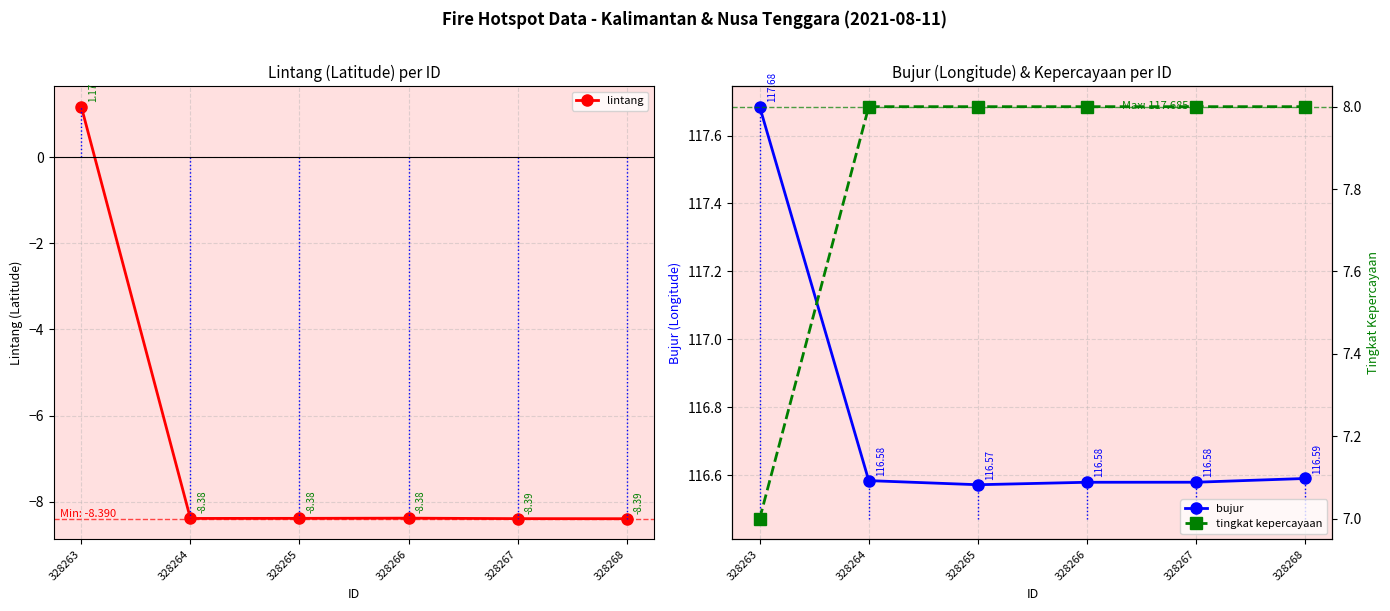

At which category does lintang reach its first local peak?

328266